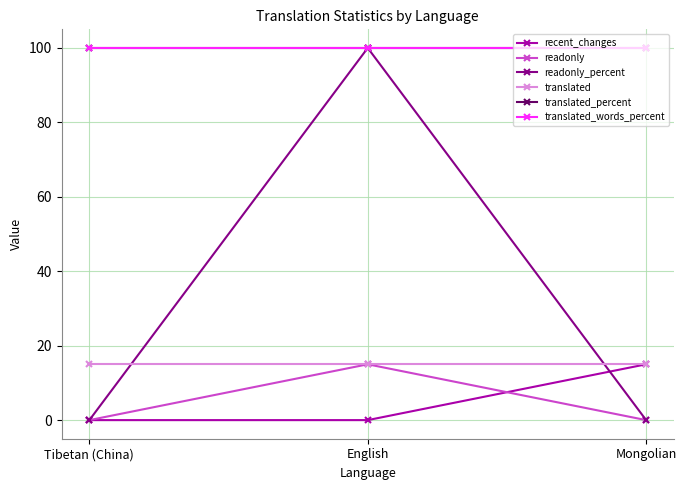

Is the value of readonly at Tibetan (China) greater than the value of translated_percent at Mongolian?

No